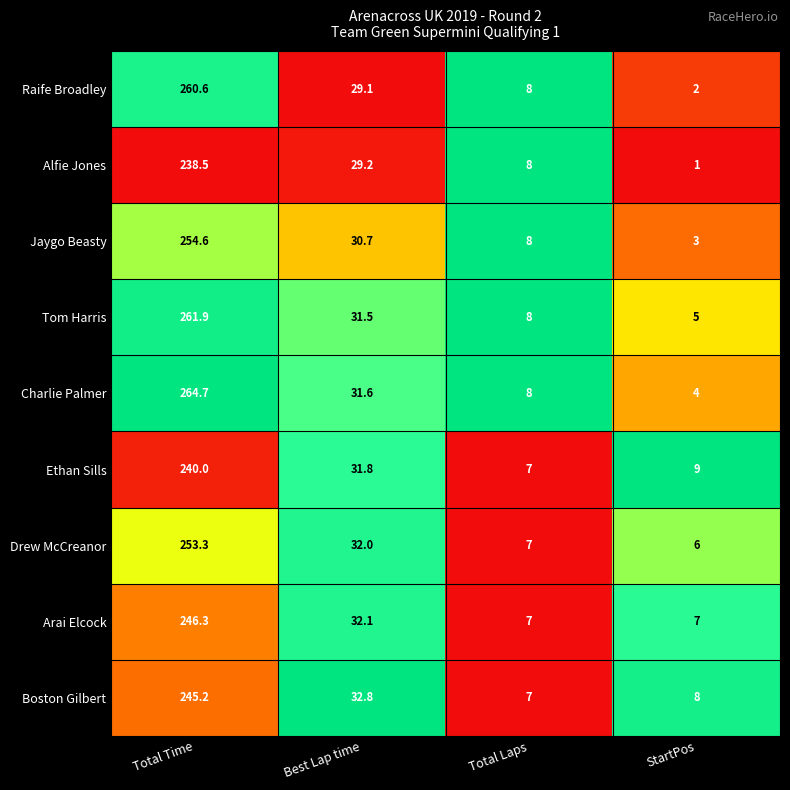

What is the difference between the maximum and second lowest values in the Boston Gilbert series?

237.2